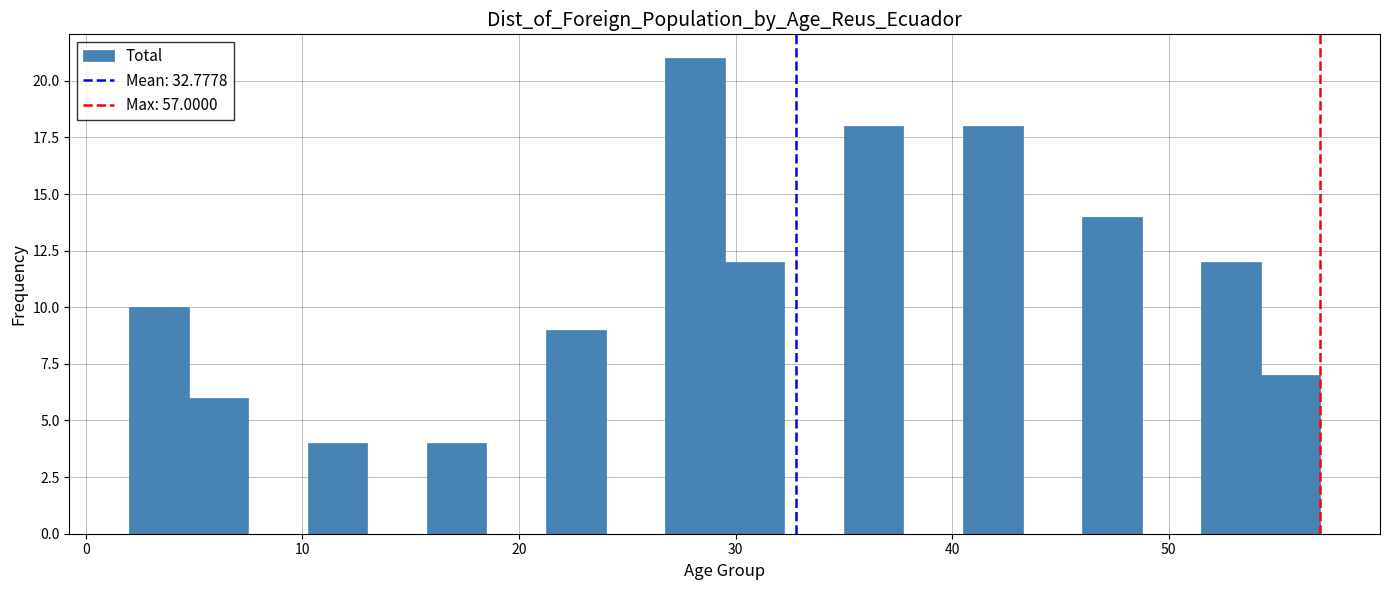

Read against the x-axis, roughly where is the centre of the tallest bar?

28